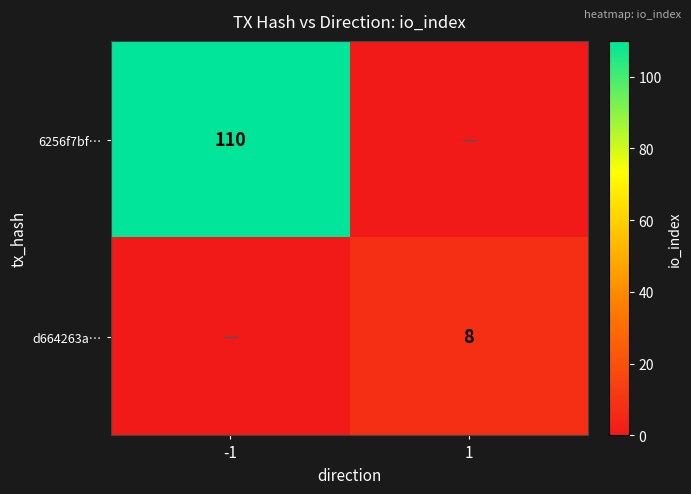

At which category is the sum across all series the highest?

-1